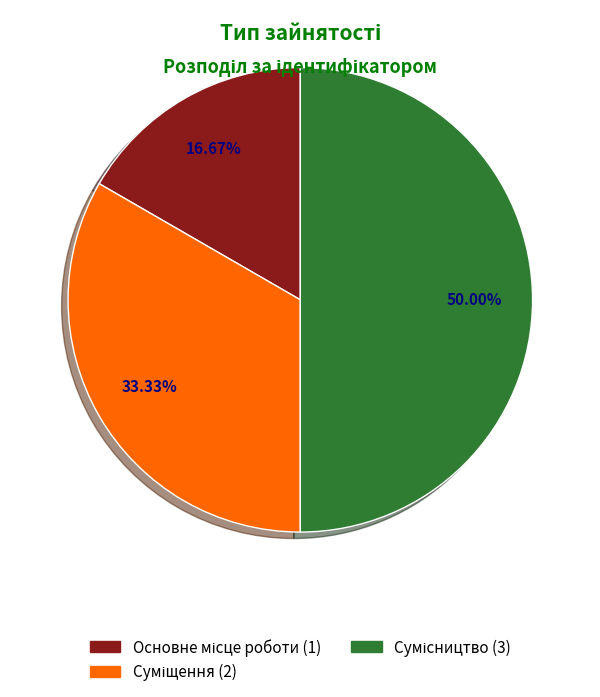

What percentage is the Сумісництво slice, to the nearest percent?

50%